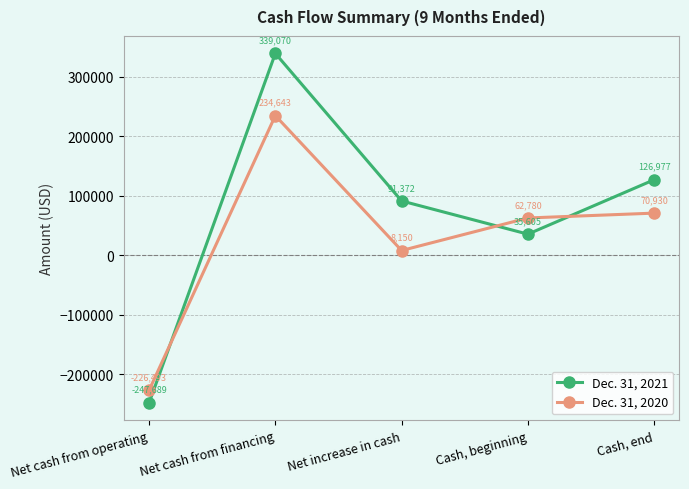

At which category does Dec. 31, 2021 reach its first local peak?

Net cash from financing